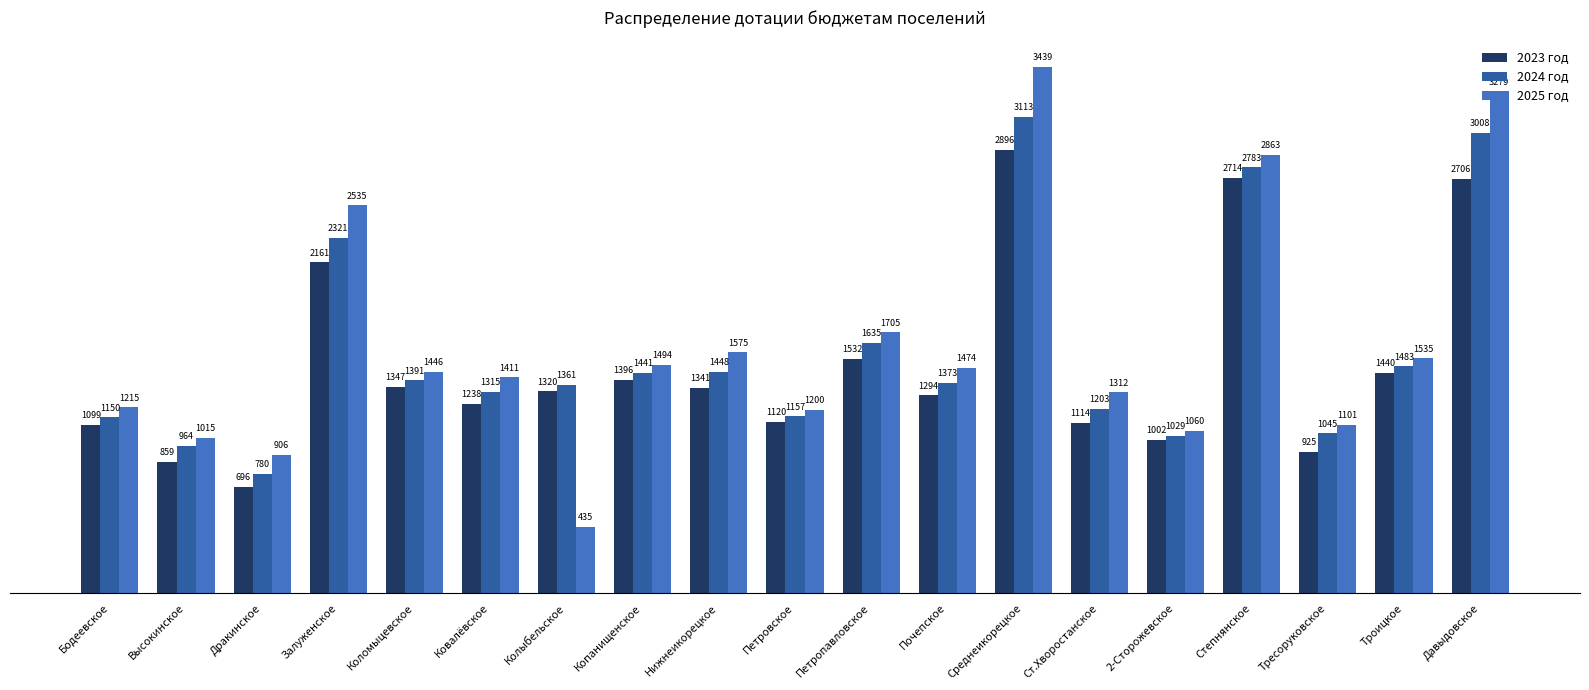

Is it true that 2023 год equals 859 at Высокинское?

True